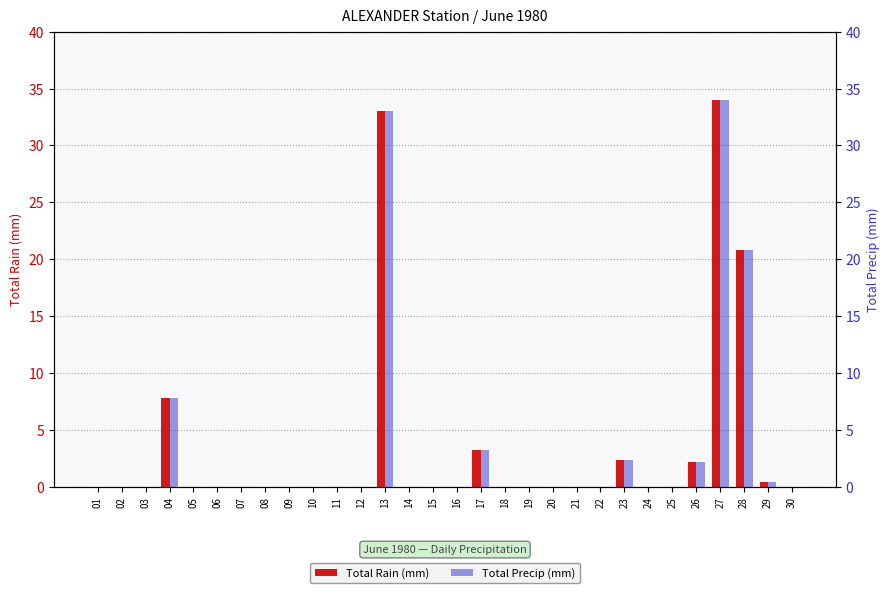

Reading right to left, extract all data points from this chart.

Total Rain (mm): 30=0.0	29=0.4	28=20.8	27=34.0	26=2.2	25=0.0	24=0.0	23=2.4	22=0.0	21=0.0	20=0.0	19=0.0	18=0.0	17=3.2	16=0.0	15=0.0	14=0.0	13=33.0	12=0.0	11=0.0	10=0.0	09=0.0	08=0.0	07=0.0	06=0.0	05=0.0	04=7.8	03=0.0	02=0.0	01=0.0
Total Precip (mm): 30=0.0	29=0.4	28=20.8	27=34.0	26=2.2	25=0.0	24=0.0	23=2.4	22=0.0	21=0.0	20=0.0	19=0.0	18=0.0	17=3.2	16=0.0	15=0.0	14=0.0	13=33.0	12=0.0	11=0.0	10=0.0	09=0.0	08=0.0	07=0.0	06=0.0	05=0.0	04=7.8	03=0.0	02=0.0	01=0.0